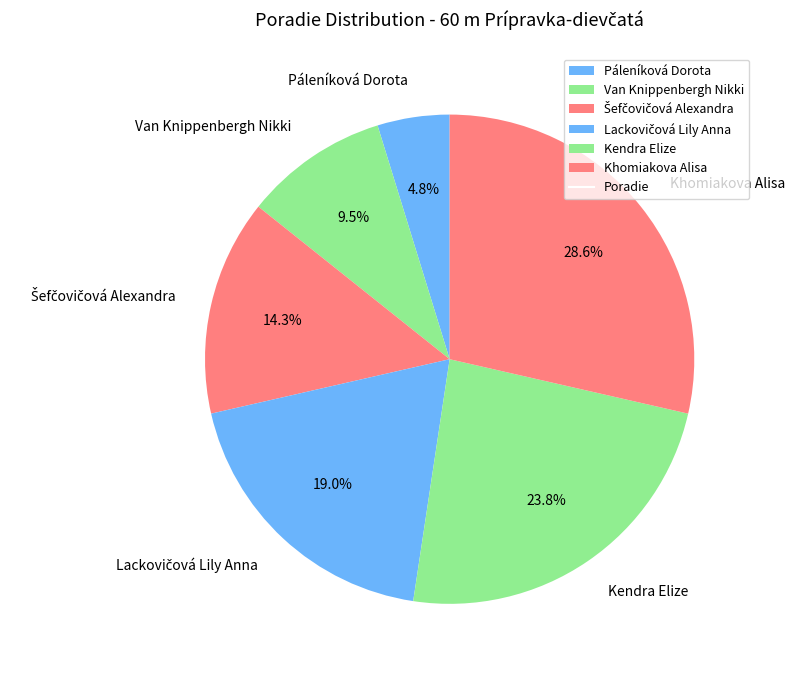

What is the total percentage of Van Knippenbergh Nikki and Kendra Elize?

33.3%